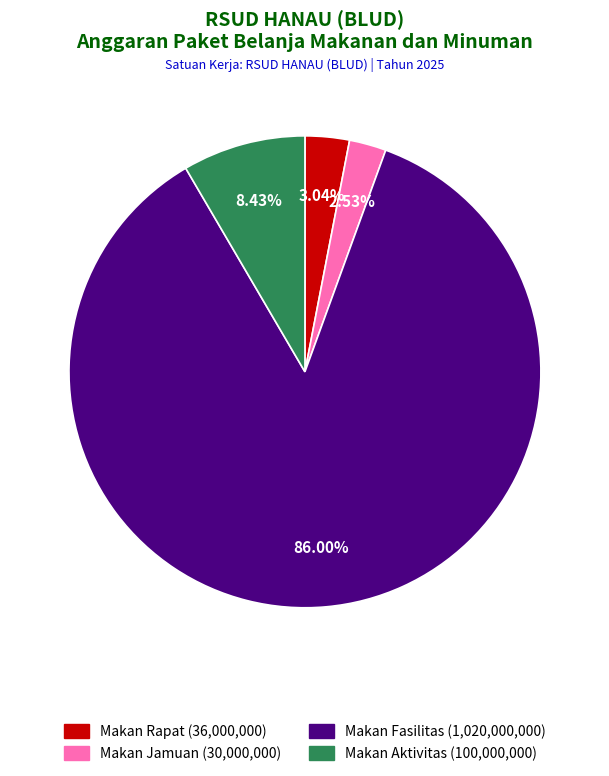

How many slices are in this pie chart?

4